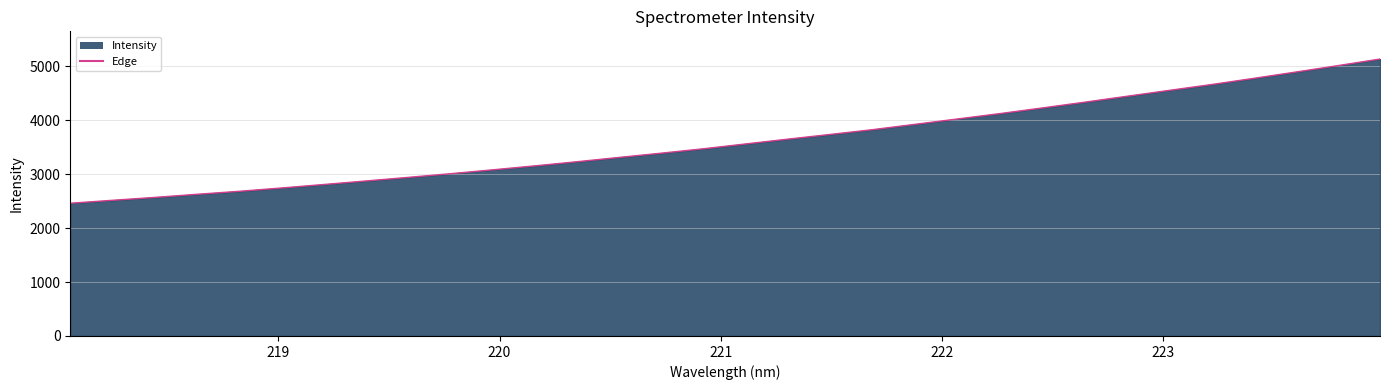

How many lines are shown in the chart?

1